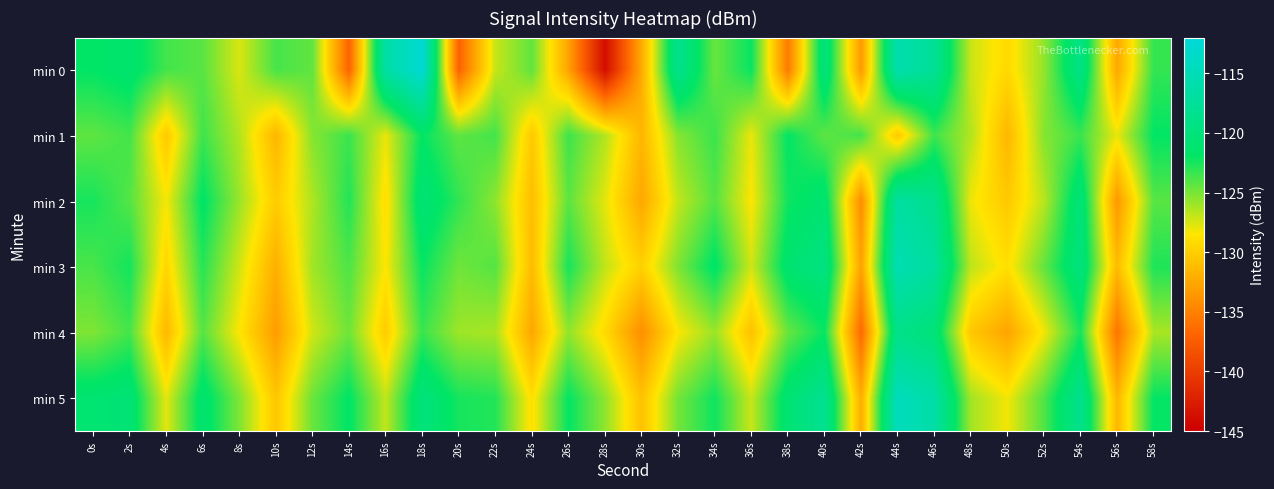

What is the smallest value displayed?

-143.9